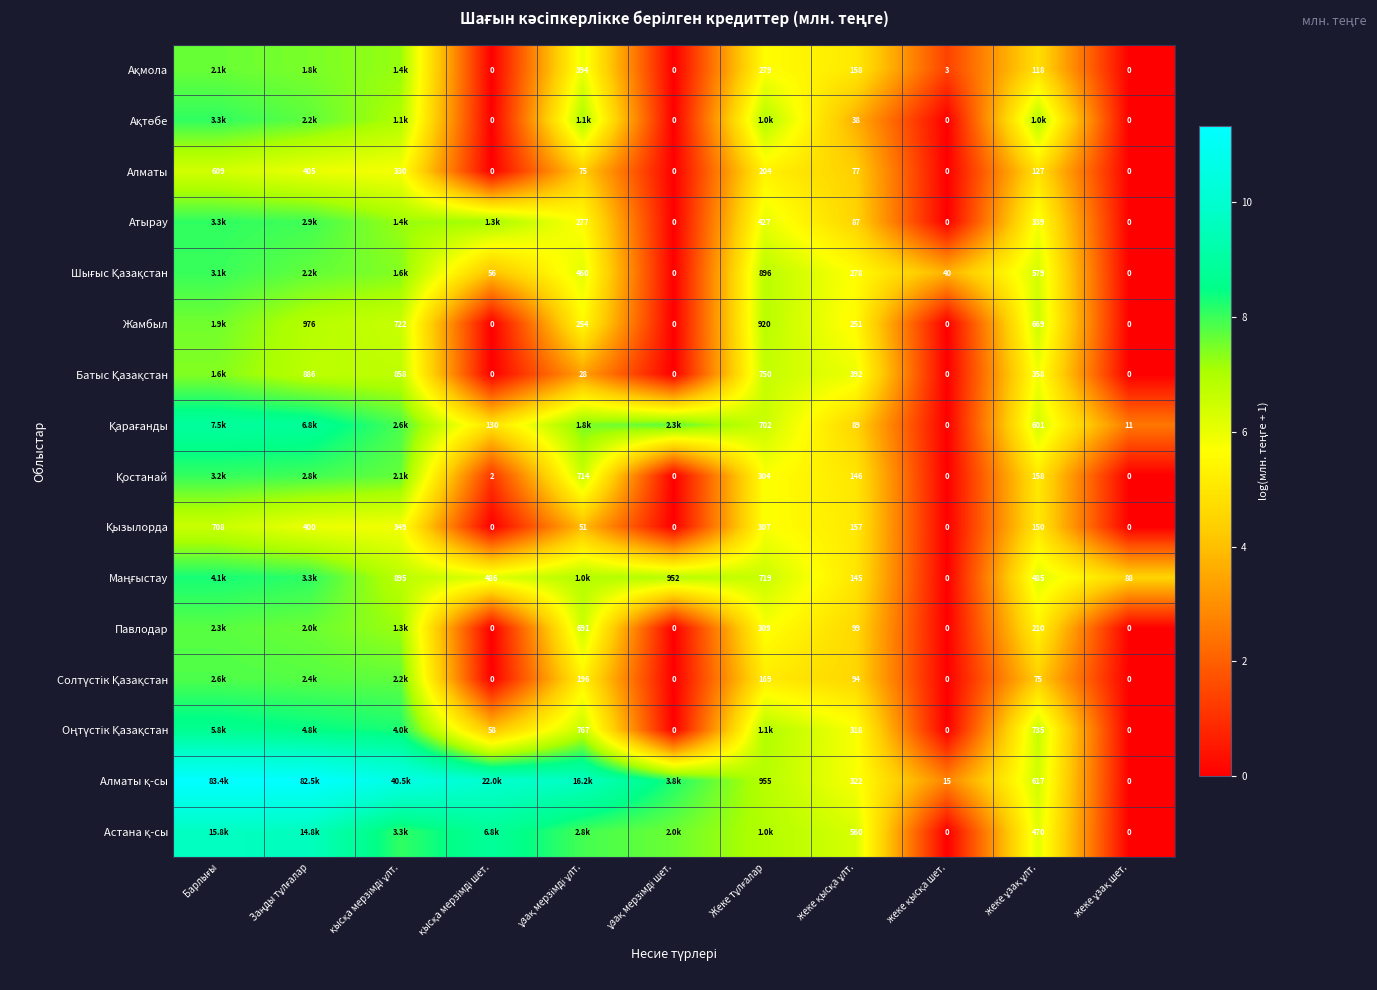

How many values in the Батыс Қазақстан series exceed 5?

6